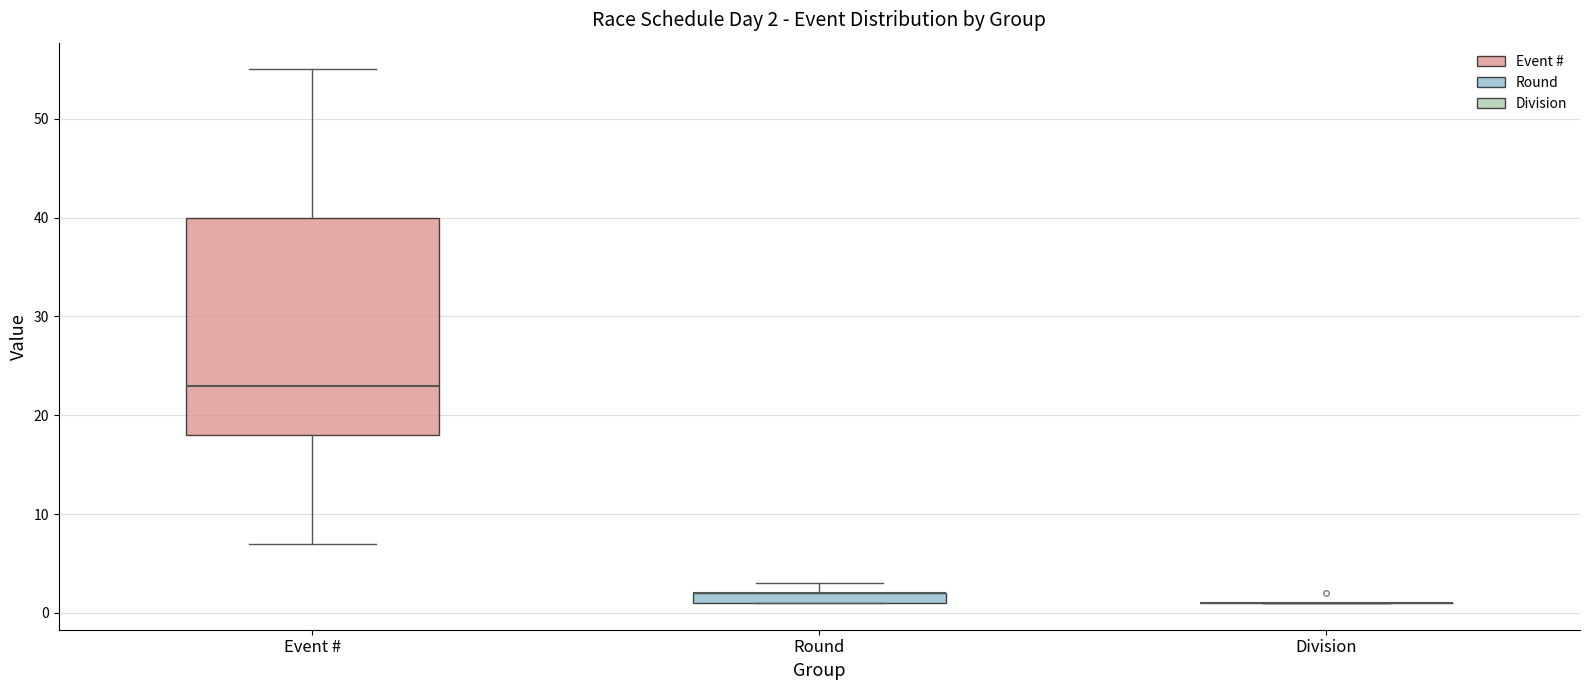

Comparing the boxes themselves (not the whiskers), which one is the tallest?

Event #